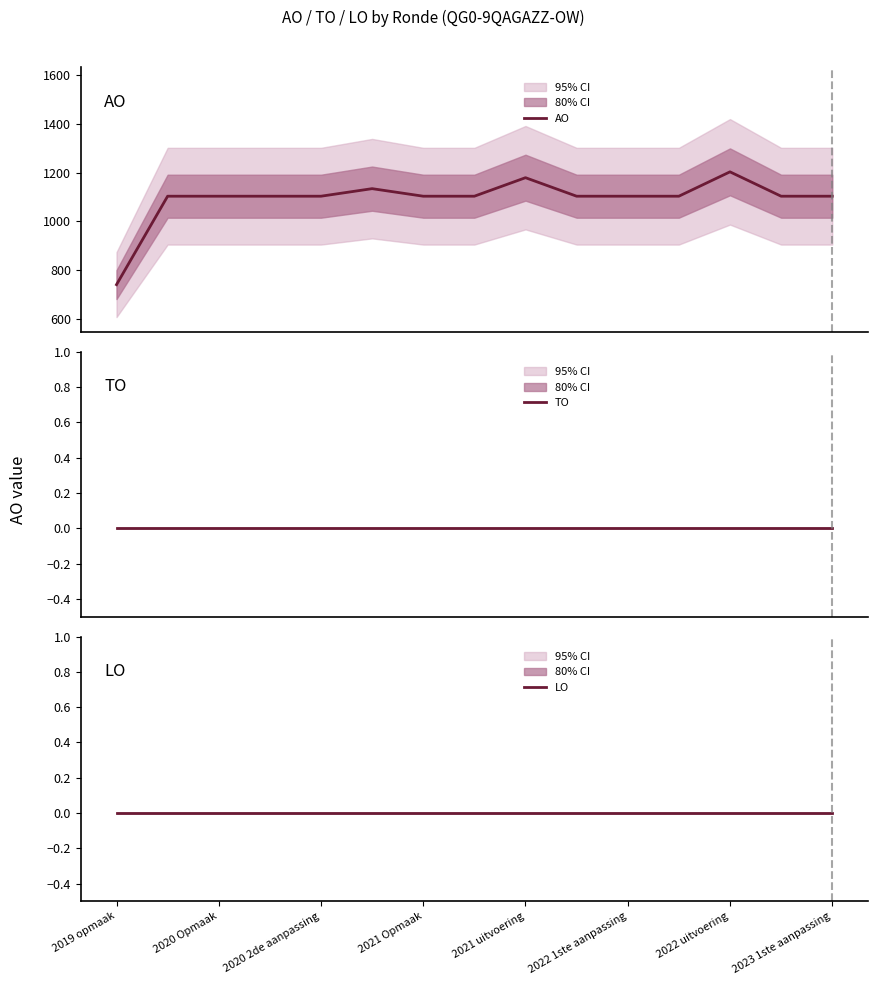

What is the highest value of the AO series?

1203